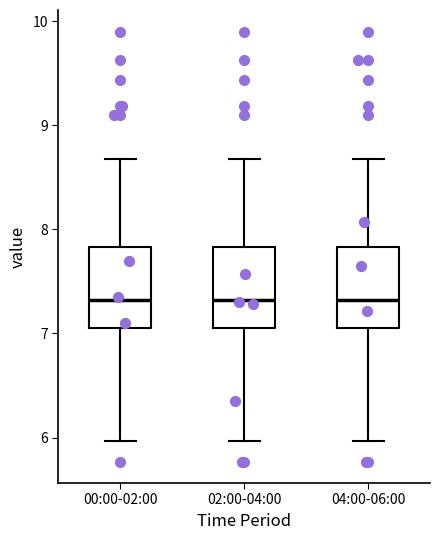

Where does the median line of the box for 00:00-02:00 sit on the y-axis? The values are not printed on the chart, so give them approximately, as read against the axis.

7.3